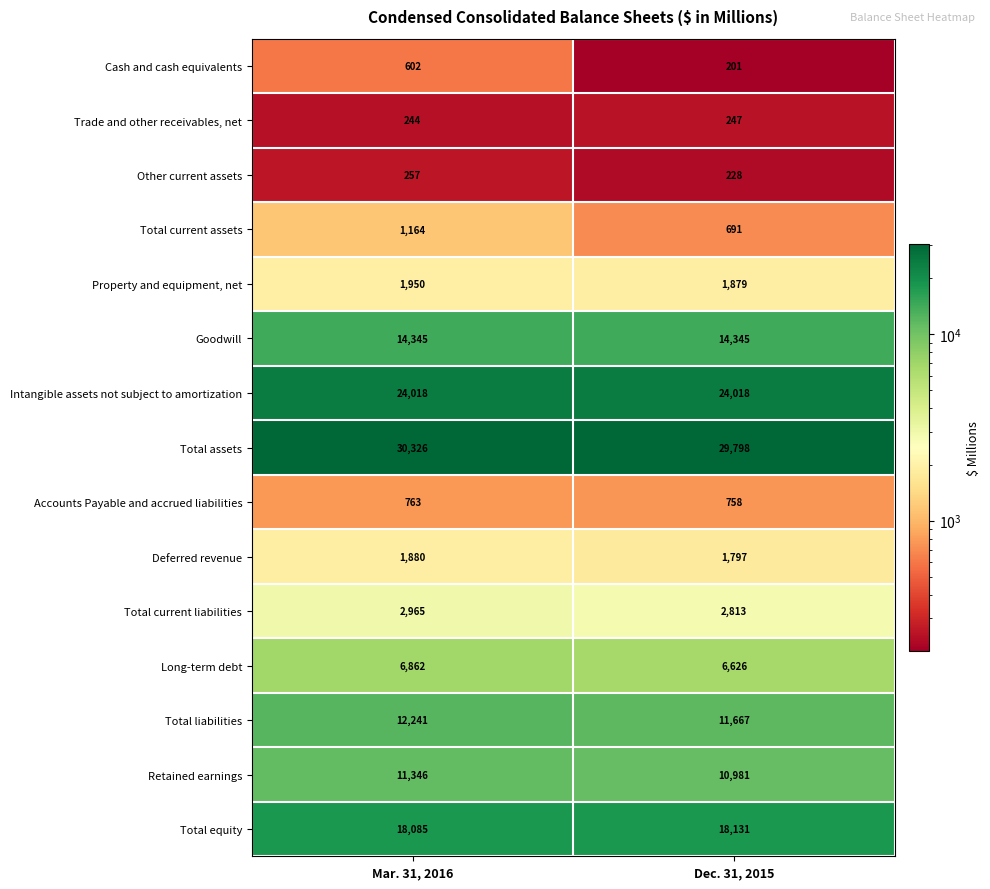

Reading left to right, what are all the values shown in this chart?

Cash and cash equivalents: 602	201
Trade and other receivables, net: 244	247
Other current assets: 257	228
Total current assets: 1164	691
Property and equipment, net: 1950	1879
Goodwill: 14345	14345
Intangible assets not subject to amortization: 24018	24018
Total assets: 30326	29798
Accounts Payable and accrued liabilities: 763	758
Deferred revenue: 1880	1797
Total current liabilities: 2965	2813
Long-term debt: 6862	6626
Total liabilities: 12241	11667
Retained earnings: 11346	10981
Total equity: 18085	18131